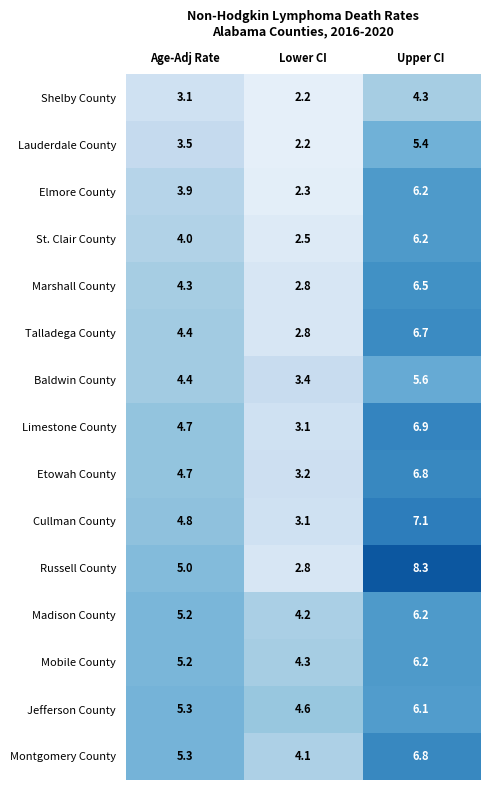

At which label does Lauderdale County first exceed 3?

Age-Adj Rate